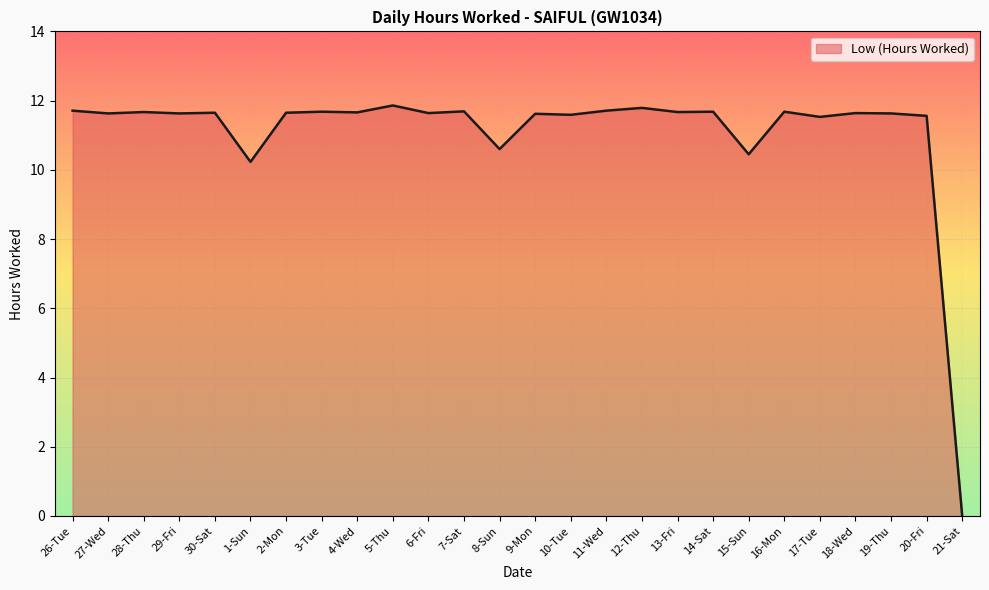

What is the sum of the values at 15-Sun and 17-Tue?

22.0